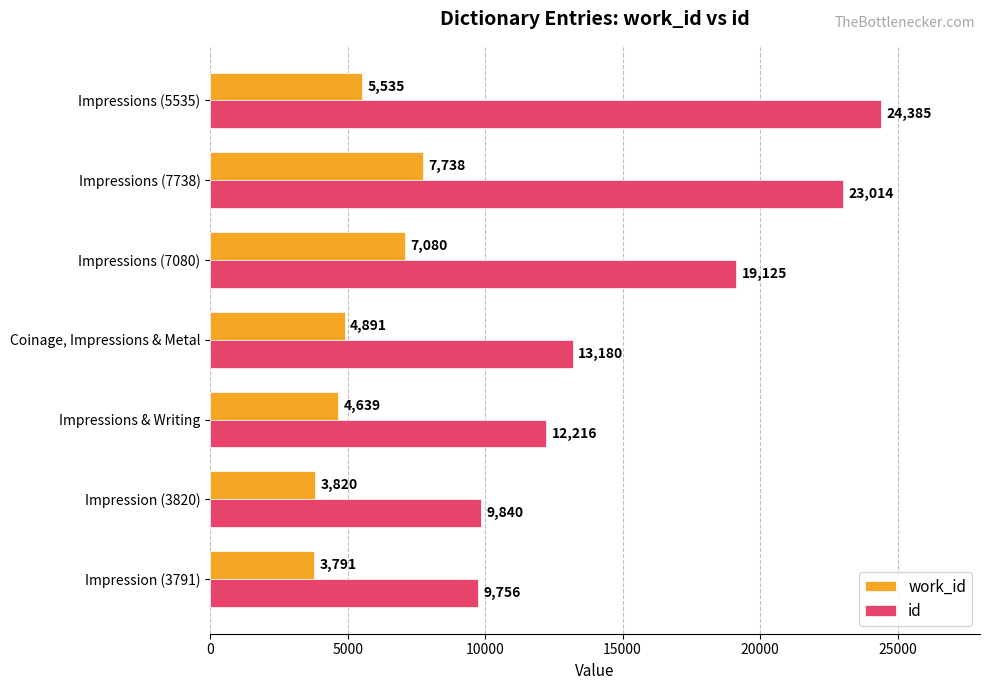

Is the value of id at Impression (3791) greater than the value of work_id at Impression (3791)?

Yes